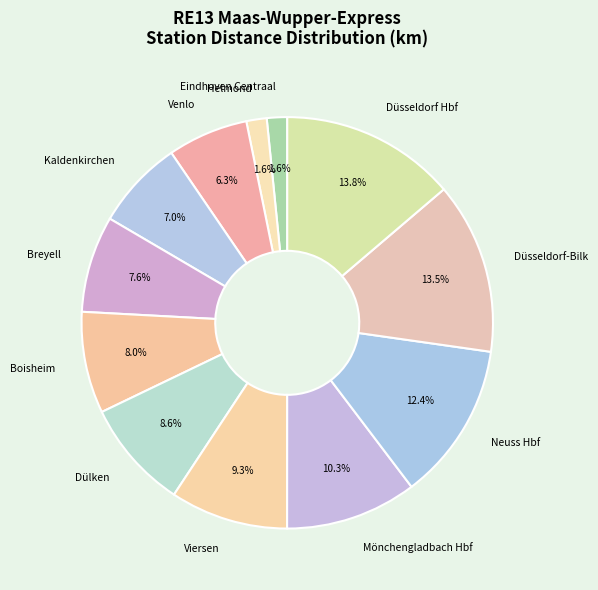

How many segments does this pie chart have?

12